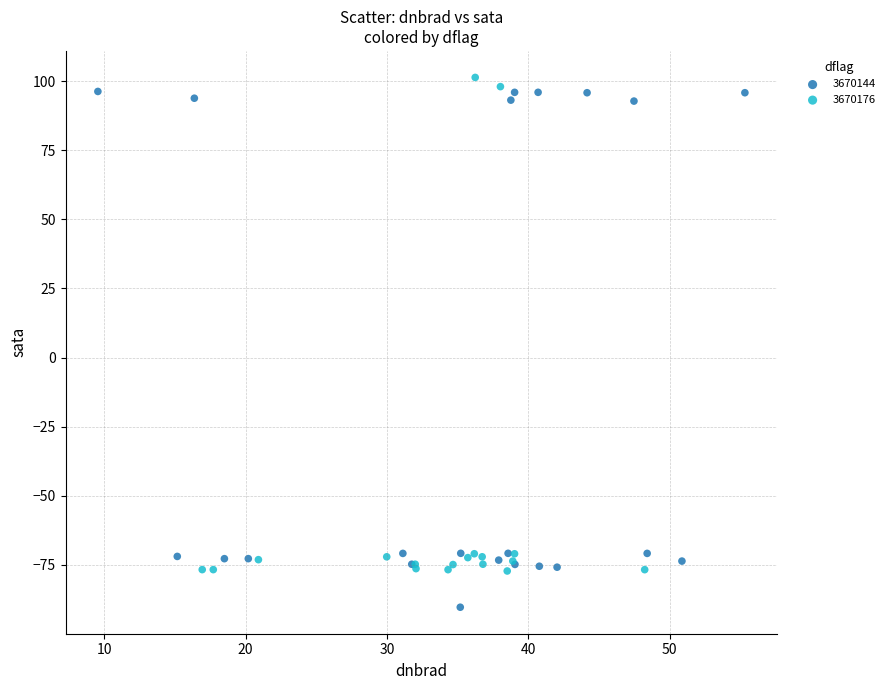

Which series contains the lowest Y value?

3670144